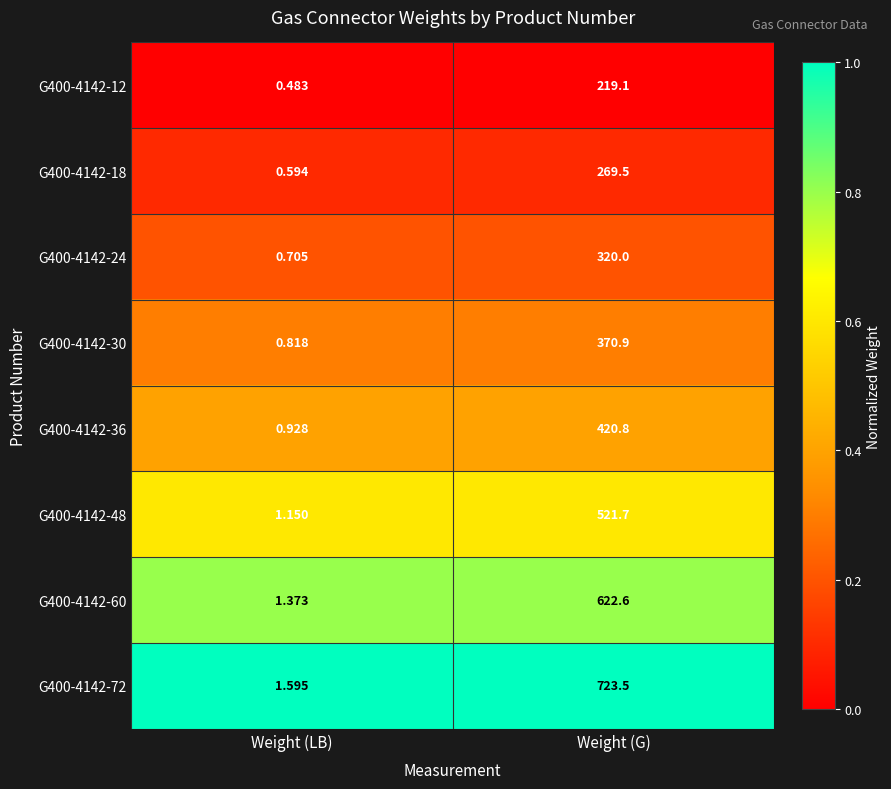

Where does the G400-4142-48 series first go above 521?

Weight (G)